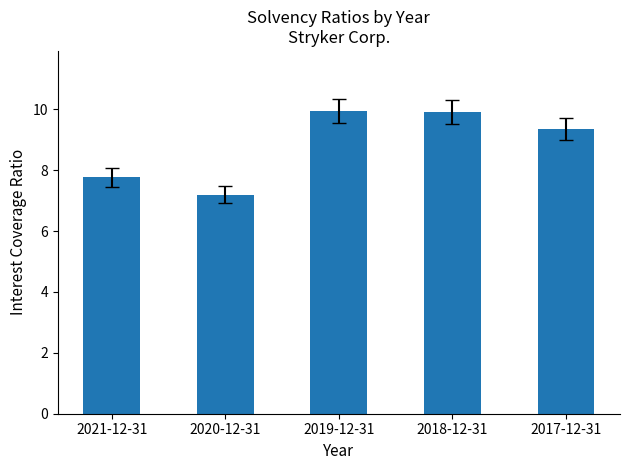

What is the sum of all values?

44.2